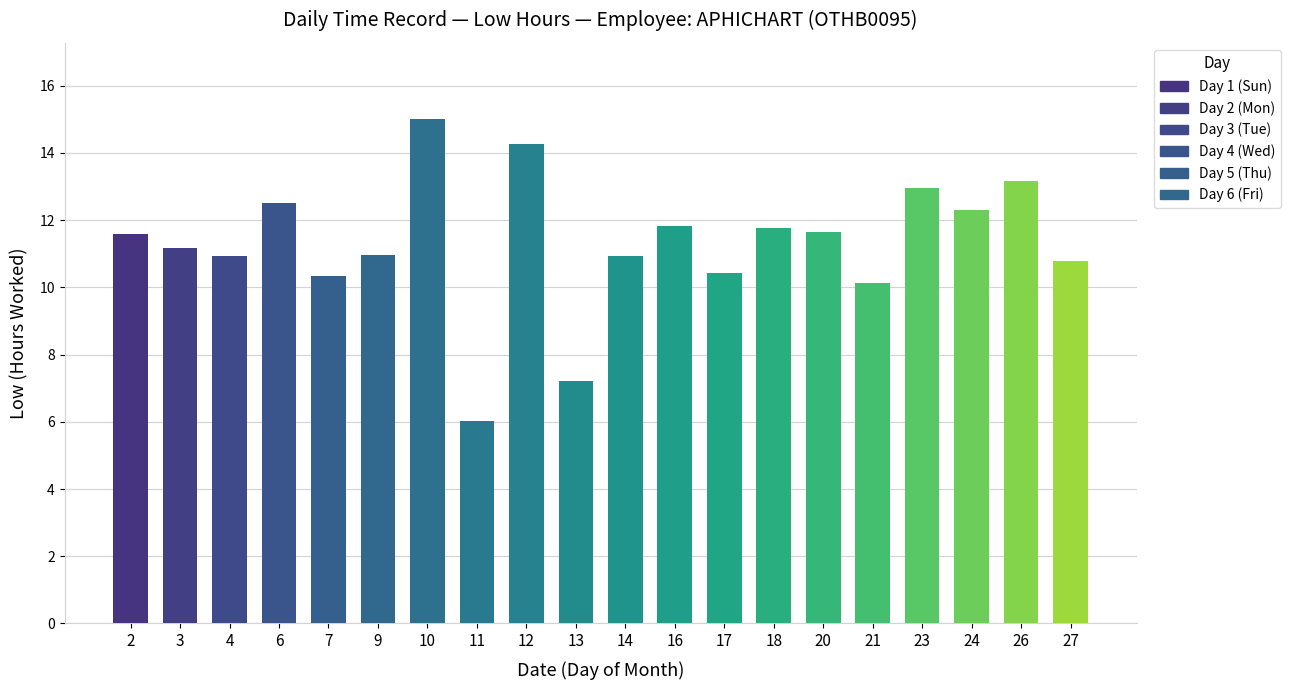

What is the ratio of the value at 24 to the value at 23?

0.9